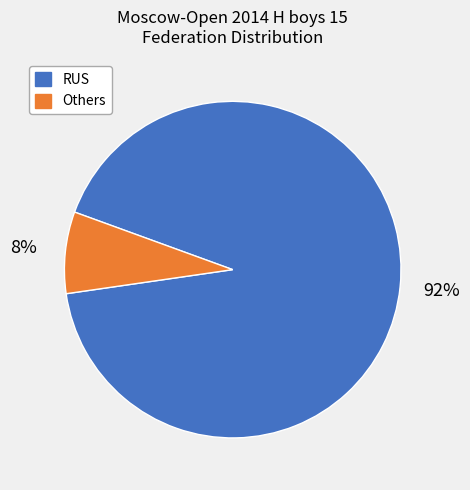

The Others slice represents 18% of the pie. True or false?

False